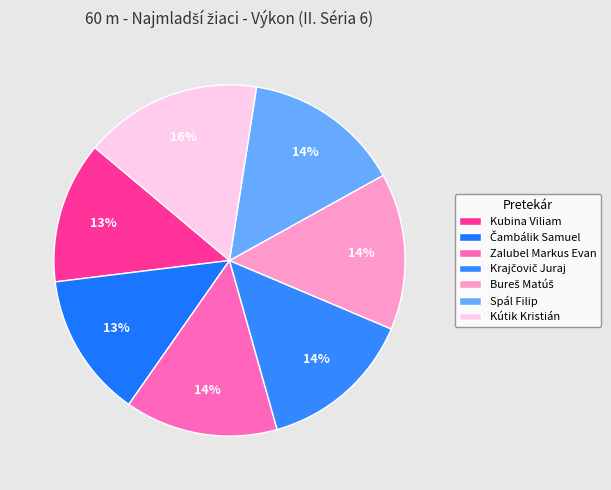

Is there any slice that represents more than half of the pie?

No